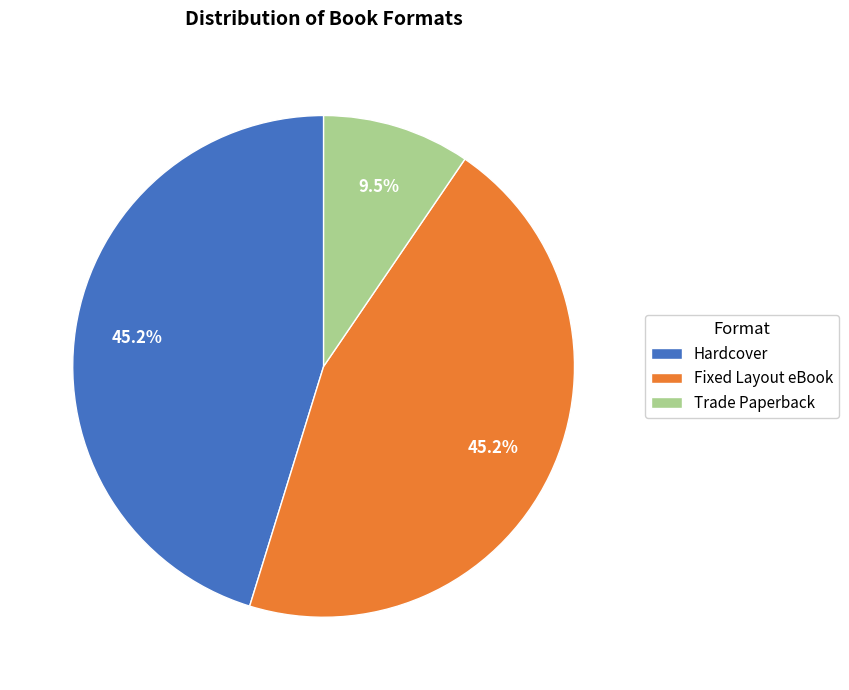

What percentage is the Fixed Layout eBook slice, to the nearest percent?

45%